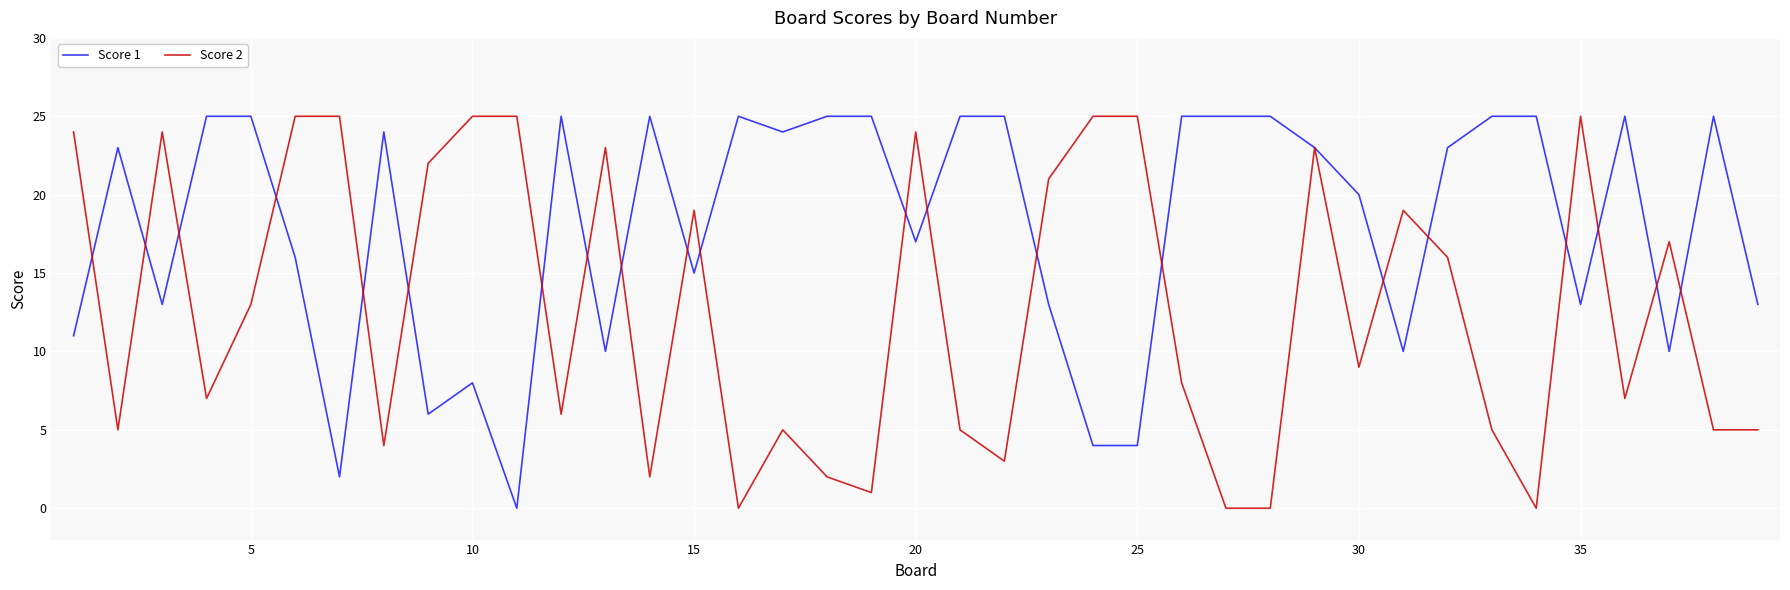

Rank the series by their average value, from lowest to highest.

Score 2, Score 1